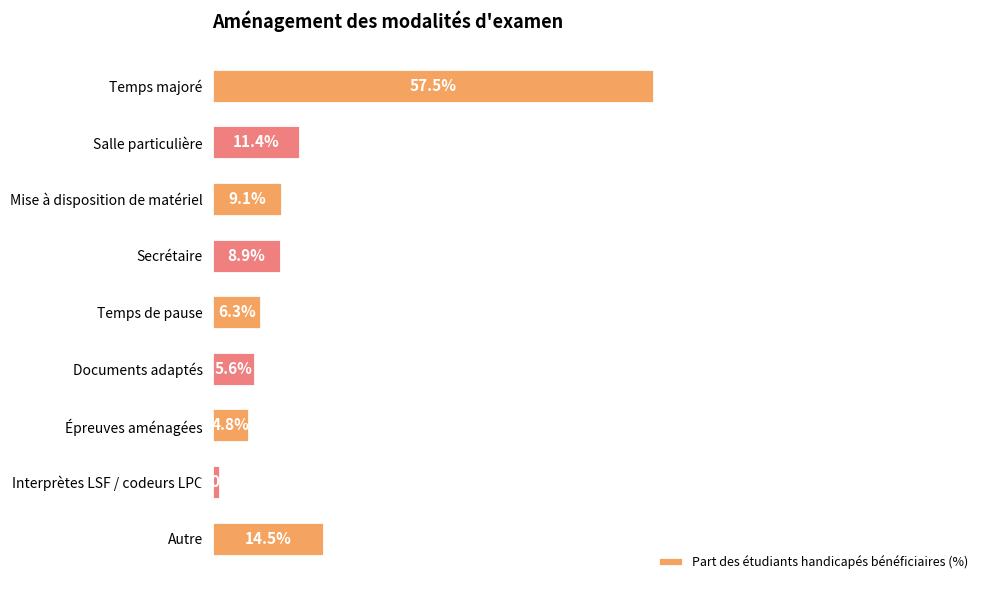

Which has a higher value, Secrétaire or Temps majoré?

Temps majoré